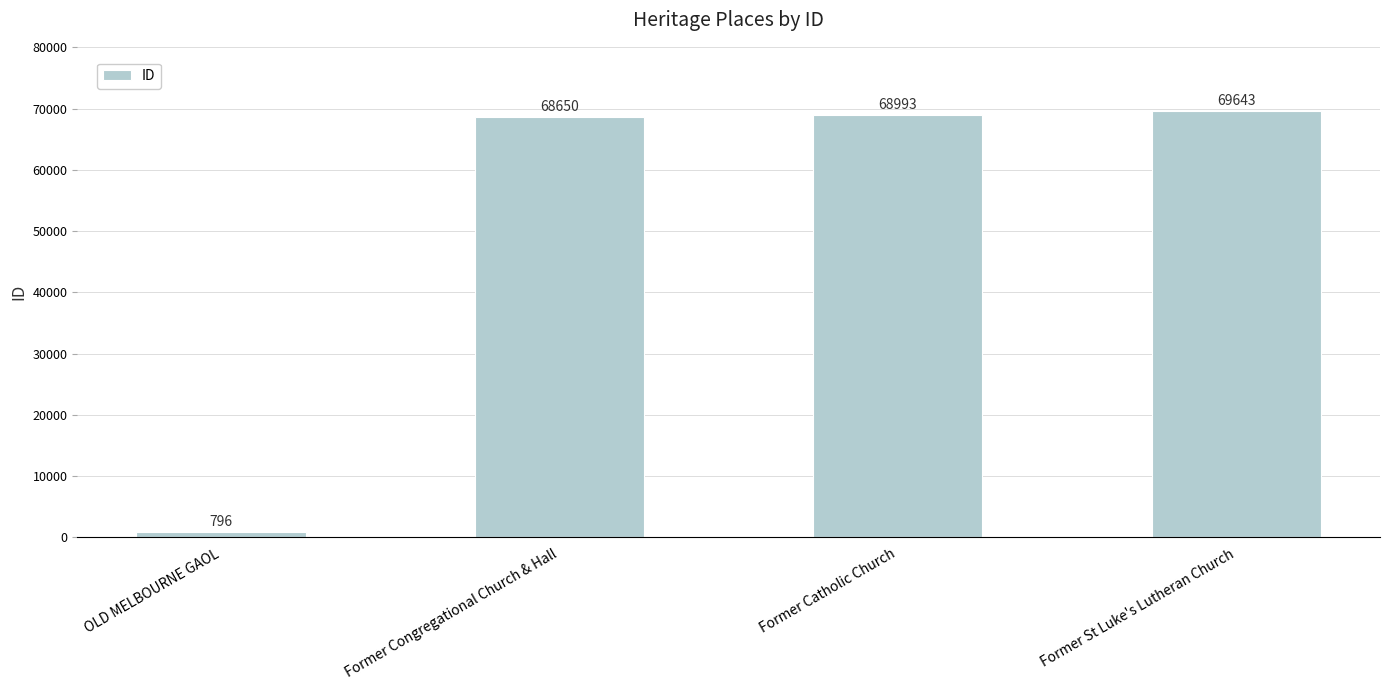

Which has a higher value, OLD MELBOURNE GAOL or Former Catholic Church?

Former Catholic Church